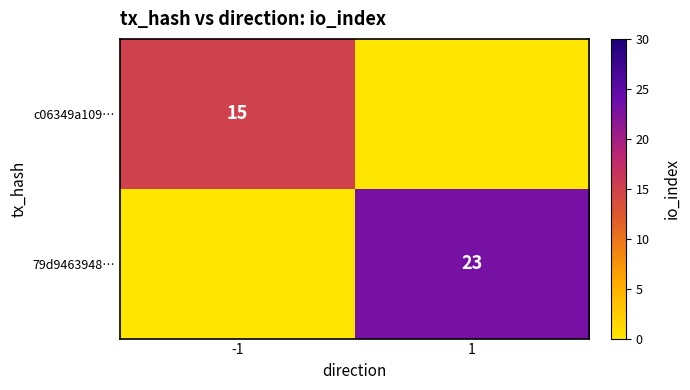

Is it true that 79d9463948… equals 39 at 1?

False